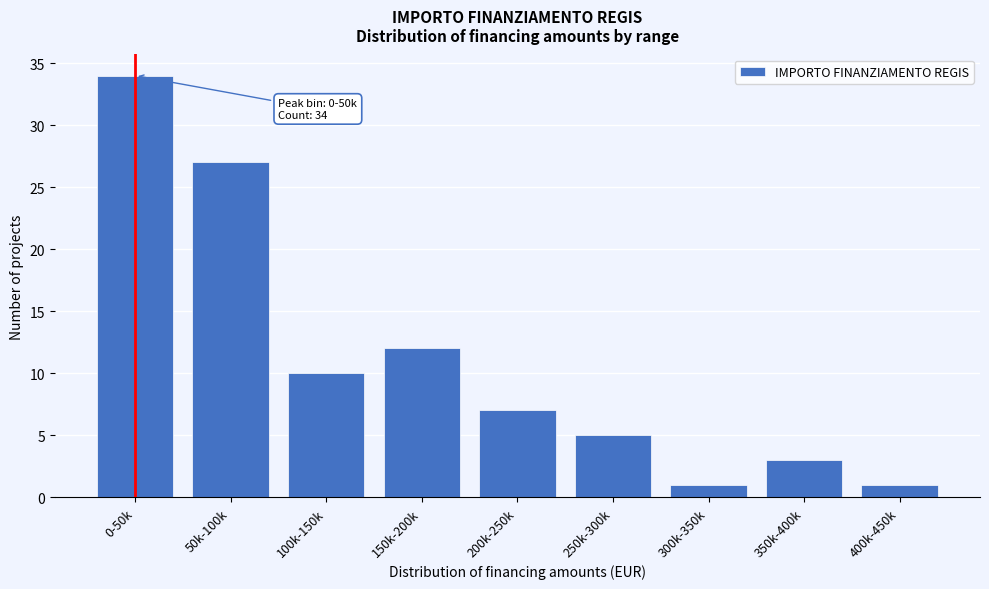

Reading left to right, list all the values displayed in this chart.

0-50k=34	50k-100k=27	100k-150k=10	150k-200k=12	200k-250k=7	250k-300k=5	300k-350k=1	350k-400k=3	400k-450k=1